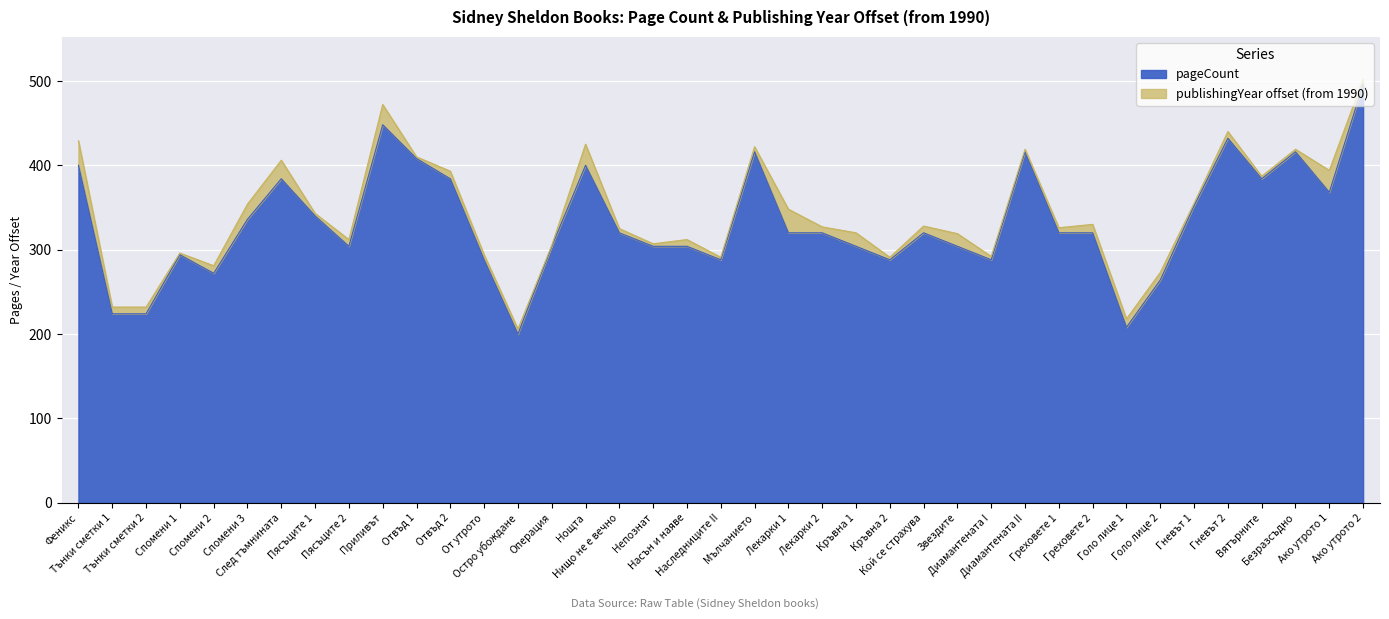

List the labels in order of value, smallest first.

Остро убождане, Голо лице 1, Тънки сметки 1, Тънки сметки 2, Голо лице 2, Спомени 2, От утрото, Наследниците II, Кръвна 2, Диамантената I, Спомени 1, Пясъците 2, Операция, Непознат, Насън и наяве, Кръвна 1, Звездите, Нищо не е вечно, Лекарки 1, Лекарки 2, Кой се страхува, Греховете 1, Греховете 2, Спомени 3, Пясъците 1, Гневът 1, Ако утрото 1, След тъмнината, Отвъд 2, Вятърните, Феникс, Нощта, Отвъд 1, Мълчанието, Диамантената II, Безразсъдно, Гневът 2, Приливът, Ако утрото 2